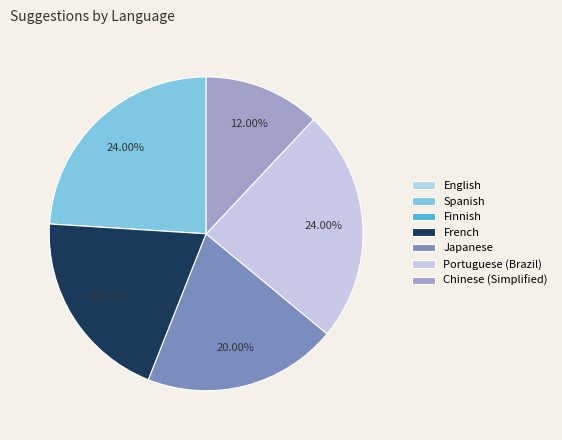

What percentage is the Spanish slice, to the nearest percent?

24%